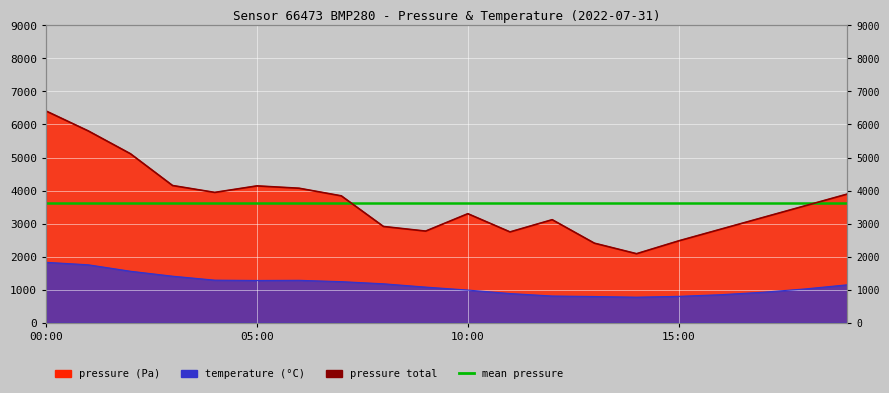

At which category is the sum across all series the highest?

00:00